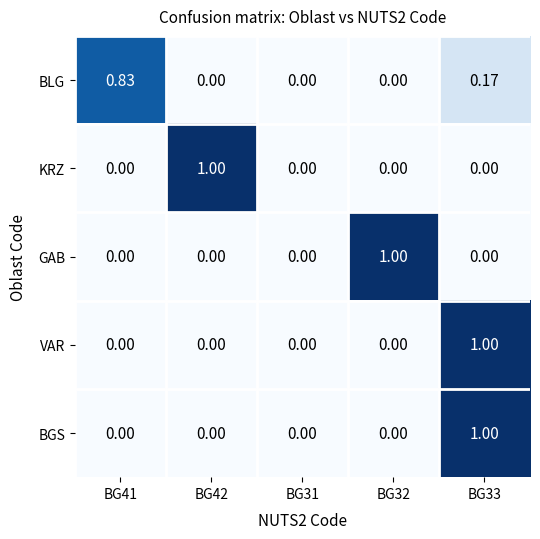

Between BG41 and BG42, which series saw the biggest shift?

KRZ